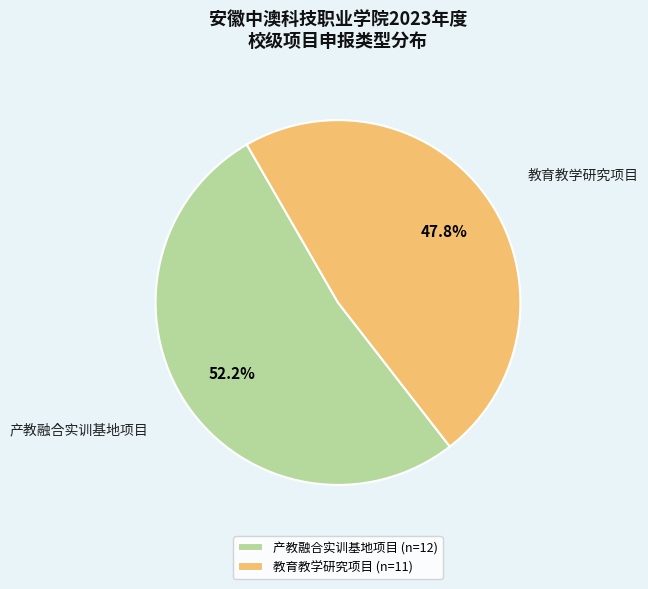

Rank the categories by value from lowest to highest.

教育教学研究项目, 产教融合实训基地项目